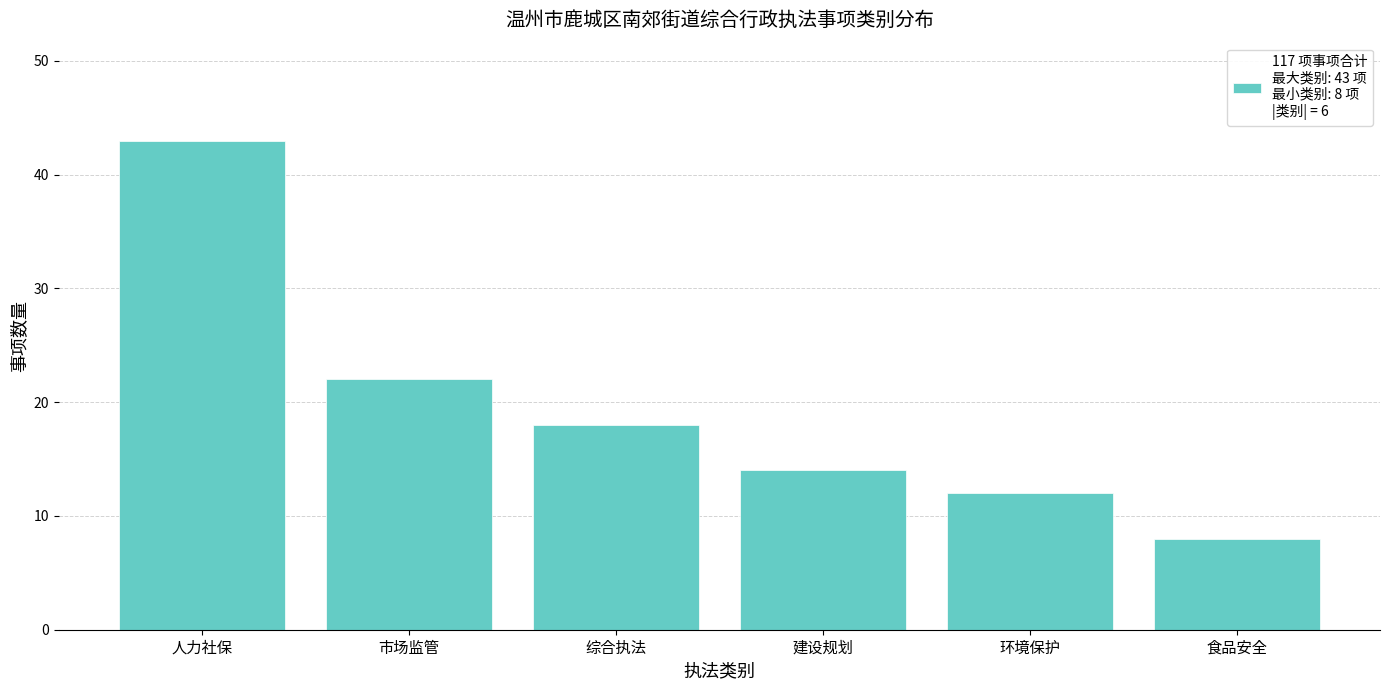

Reading left to right, list all the values displayed in this chart.

43	22	18	14	12	8